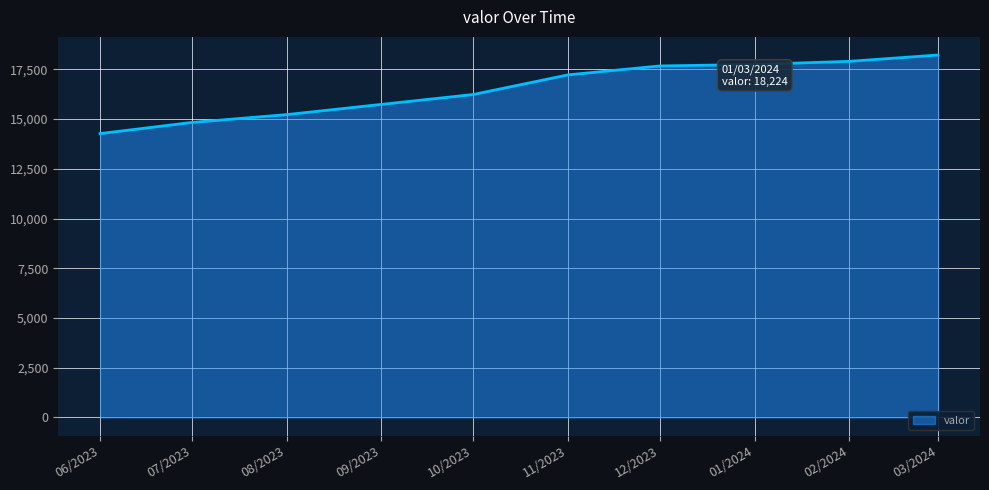

What is the difference between the maximum and minimum values?

3951